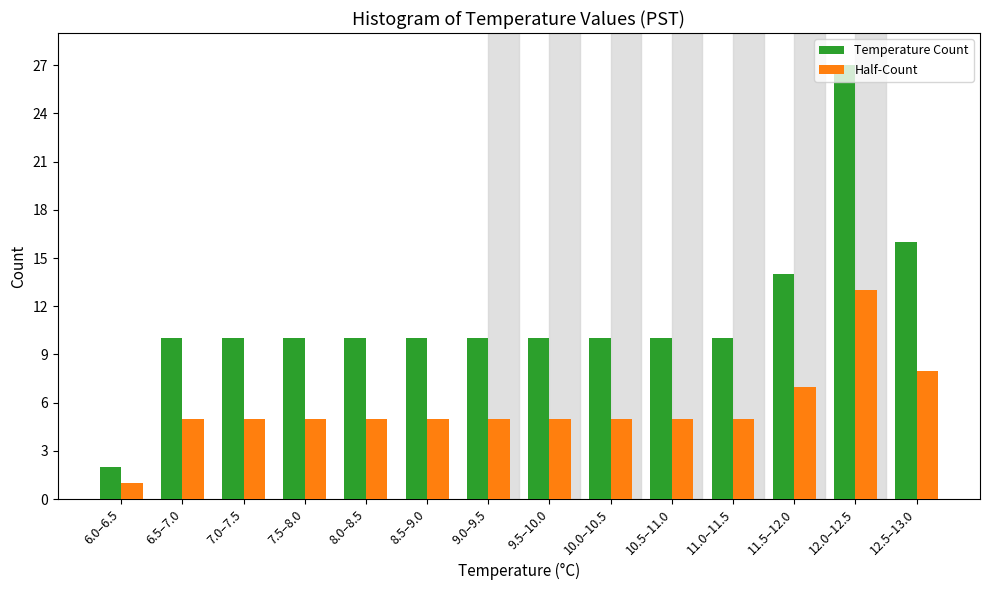

At which category is the sum across all series the highest?

12.0–12.5